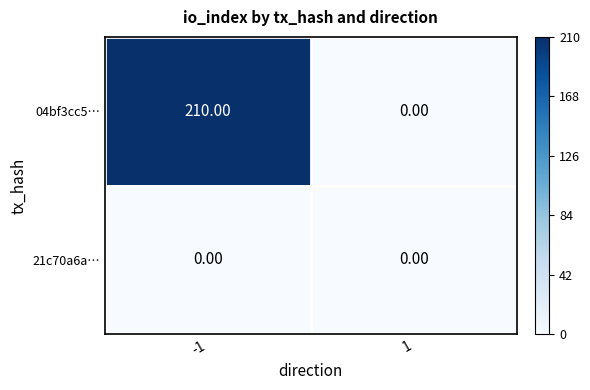

What is the average value of the 04bf3cc5… series?

105